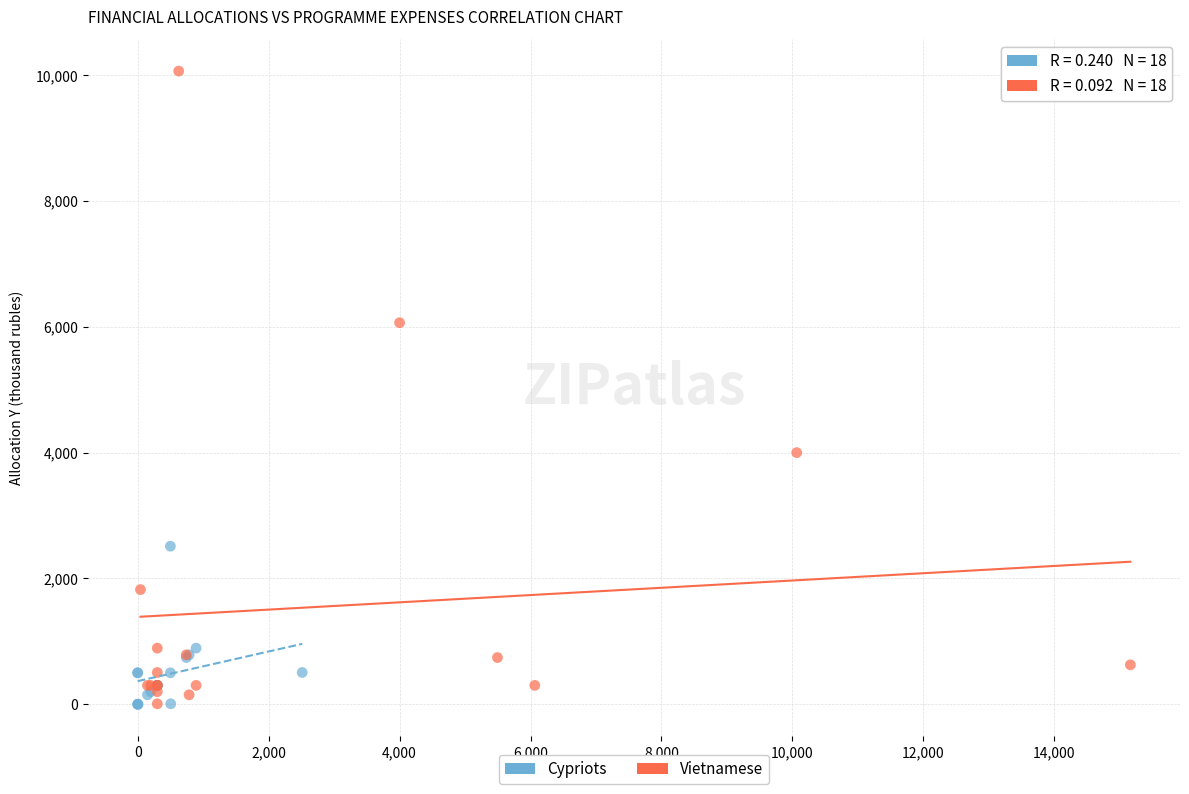

Which series has the widest spread of Y values?

Vietnamese